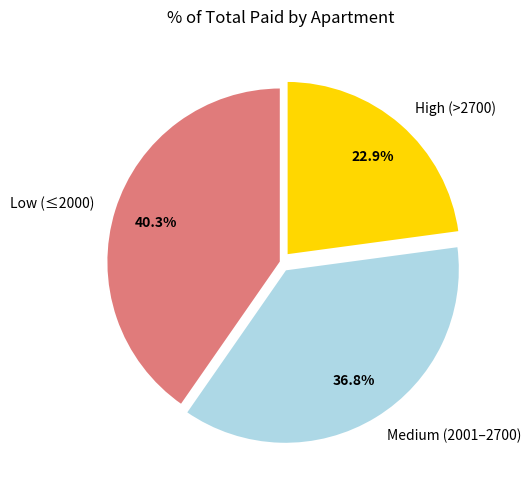

Rank the categories by value from highest to lowest.

Low (≤2000), Medium (2001–2700), High (>2700)